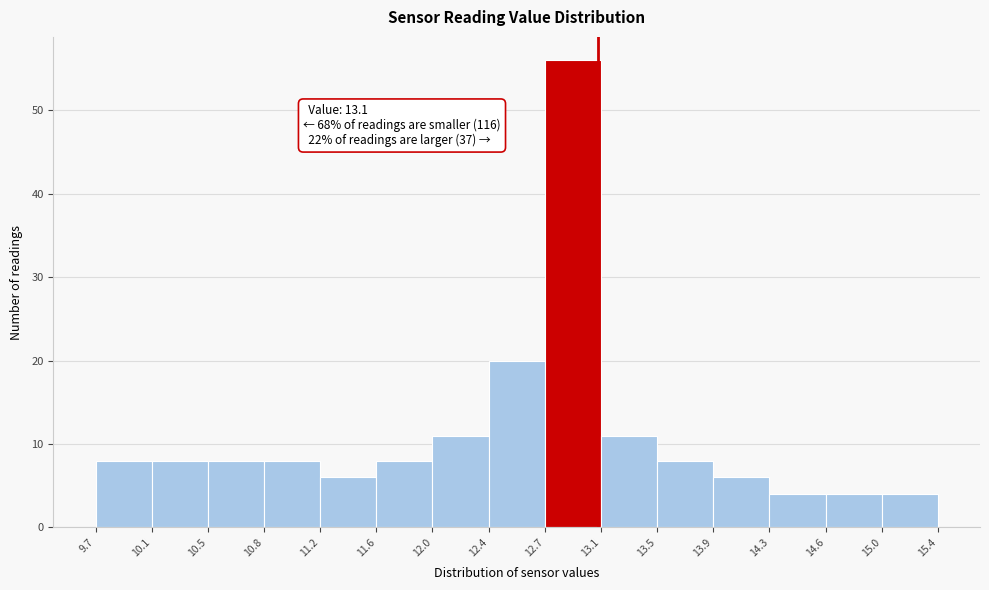

Over which range of the x-axis is the bar tallest?

12.7 to 13.1